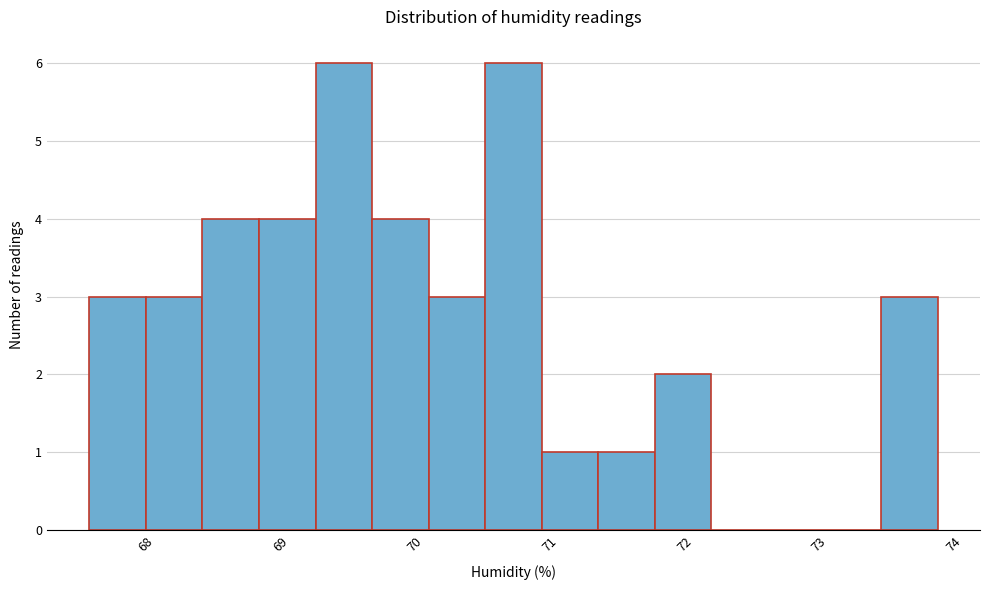

Reading left to right, list every bar in this chart as the range it spans on the x-axis followed by its height. Neither the bar edges nor the heights are printed on the chart, so give them approximately, as read against the axes.

67.51 to 67.93: 3
67.93 to 68.35: 3
68.35 to 68.77: 4
68.77 to 69.19: 4
69.19 to 69.61: 6
69.61 to 70.03: 4
70.03 to 70.45: 3
70.45 to 70.87: 6
70.87 to 71.29: 1
71.29 to 71.71: 1
71.71 to 72.13: 2
72.13 to 72.55: 0
72.55 to 72.97: 0
72.97 to 73.39: 0
73.39 to 73.81: 3